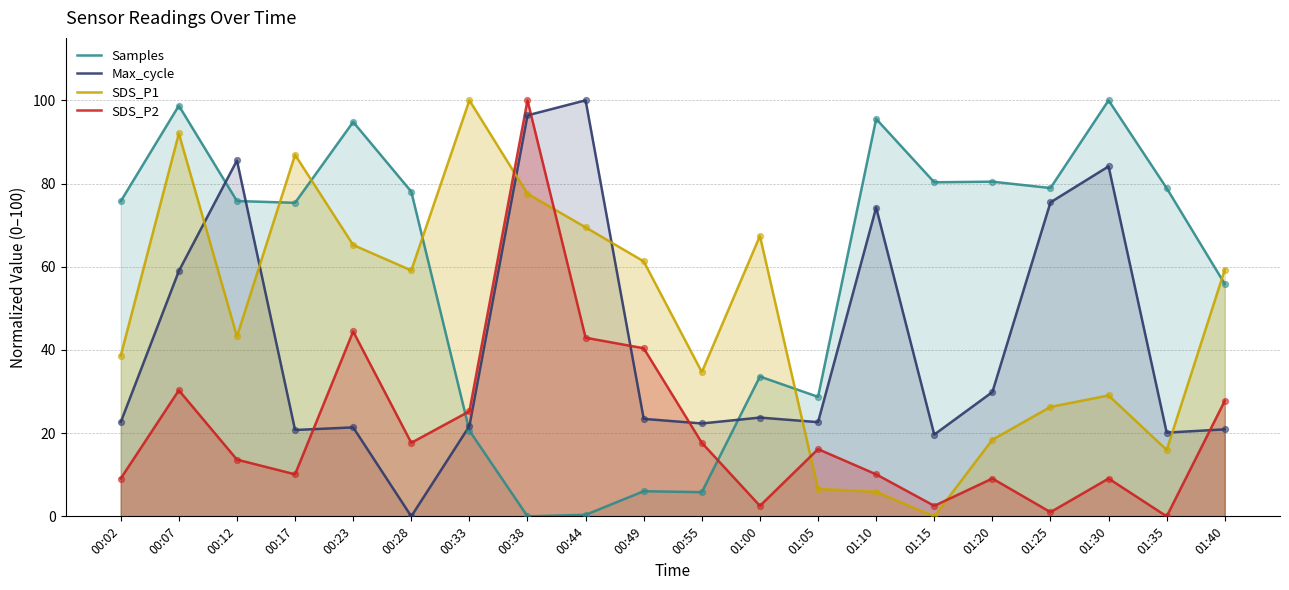

Which series contains the highest Y value?

Samples